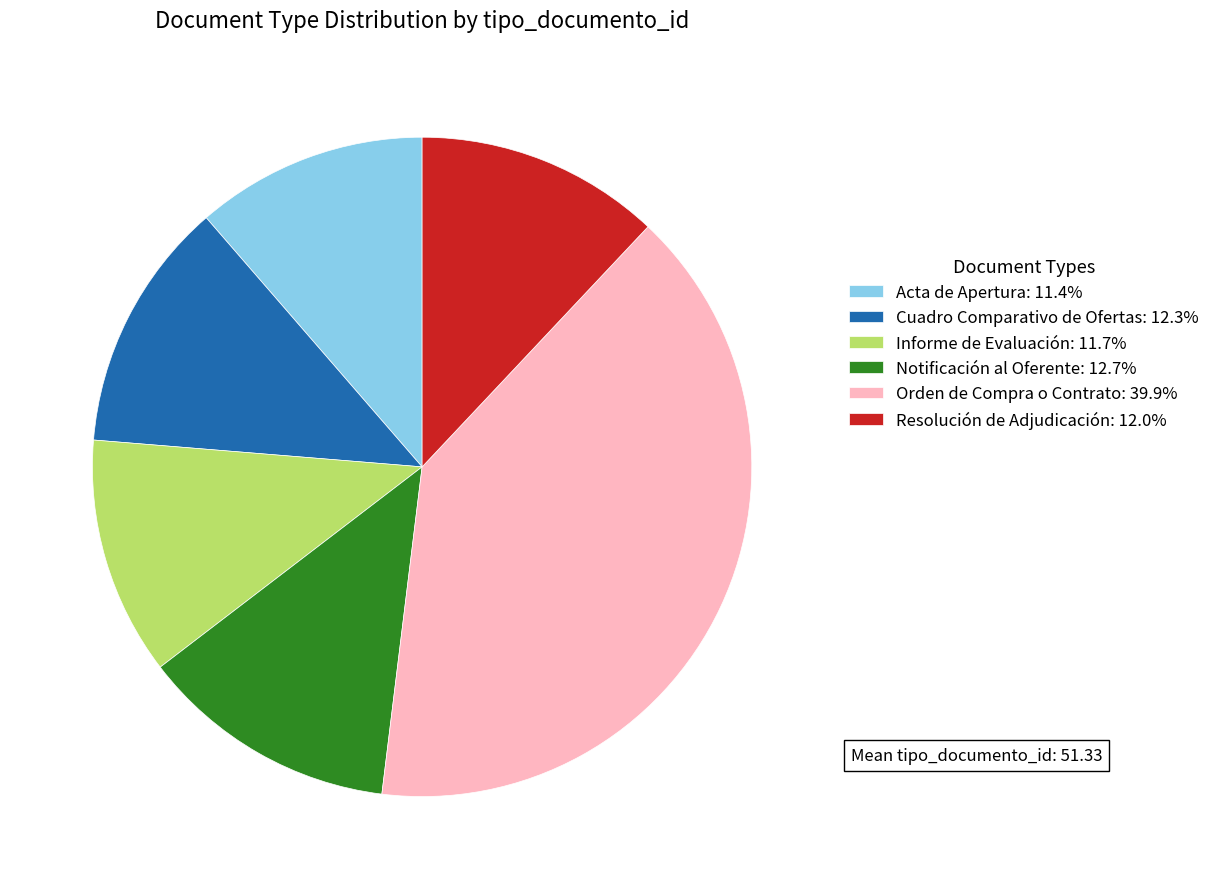

Is there a majority slice in this chart?

No